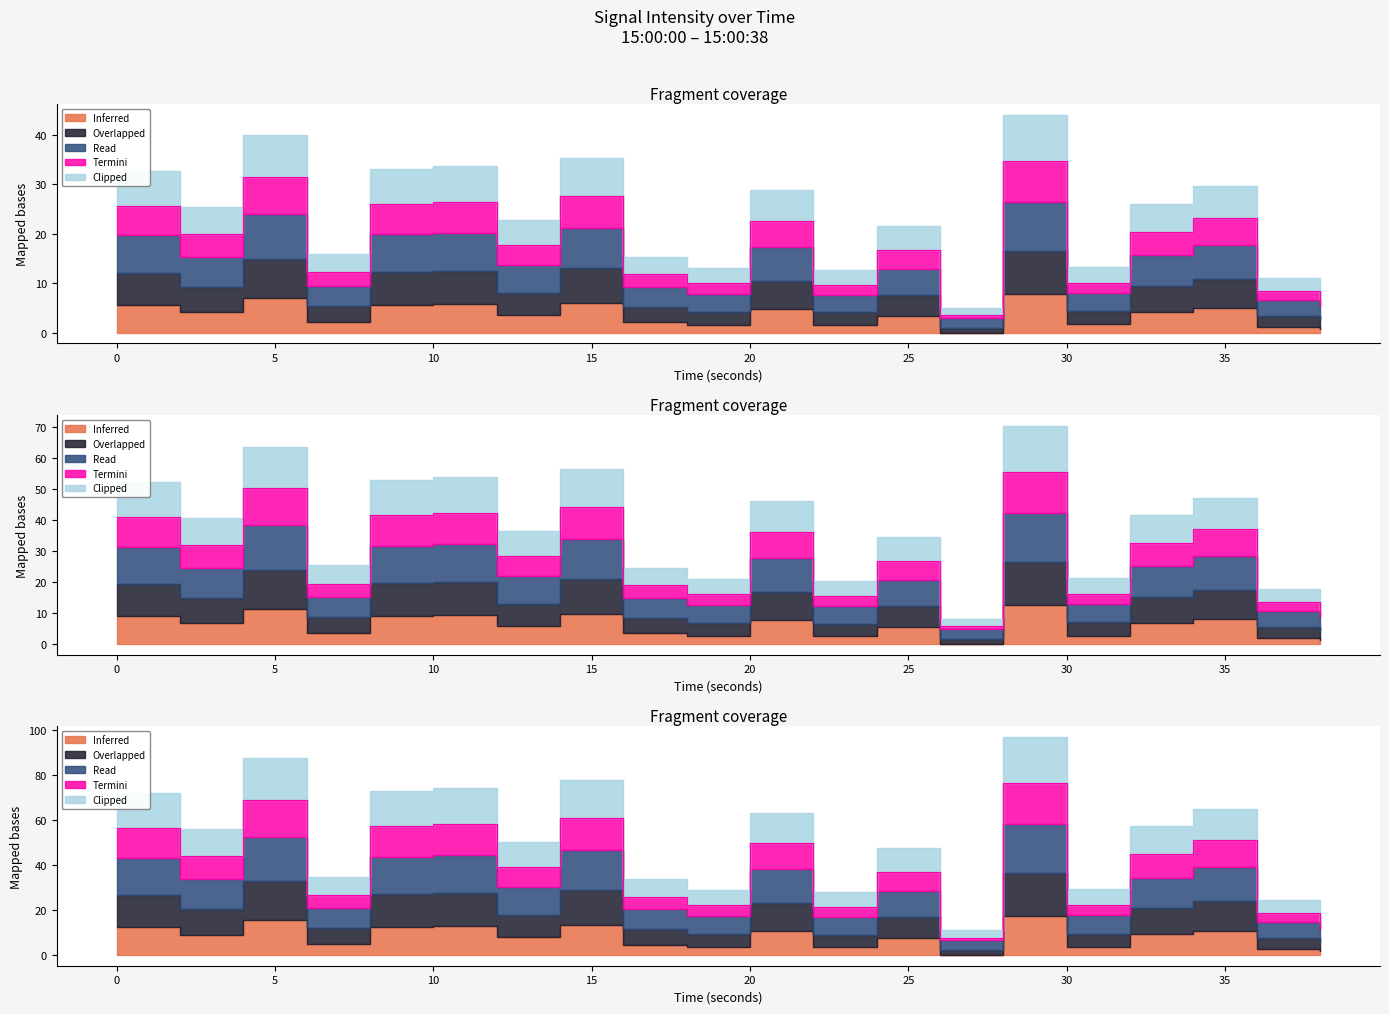

At which category is the sum across all series the highest?

14